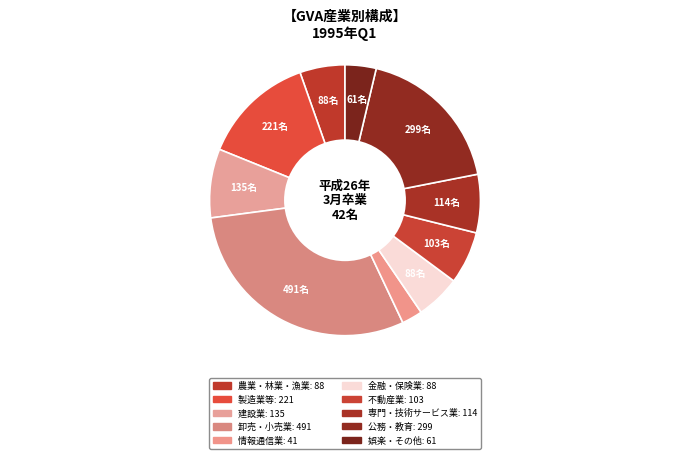

How many slices are in this pie chart?

10